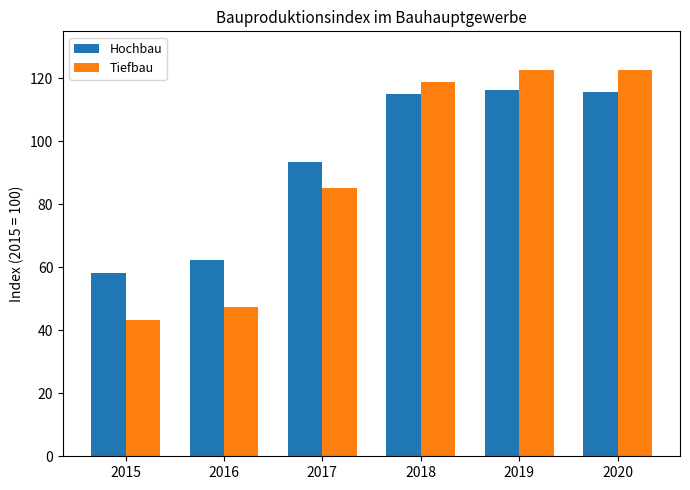

What is the spread (max minus min) of values at 2018?

4.0